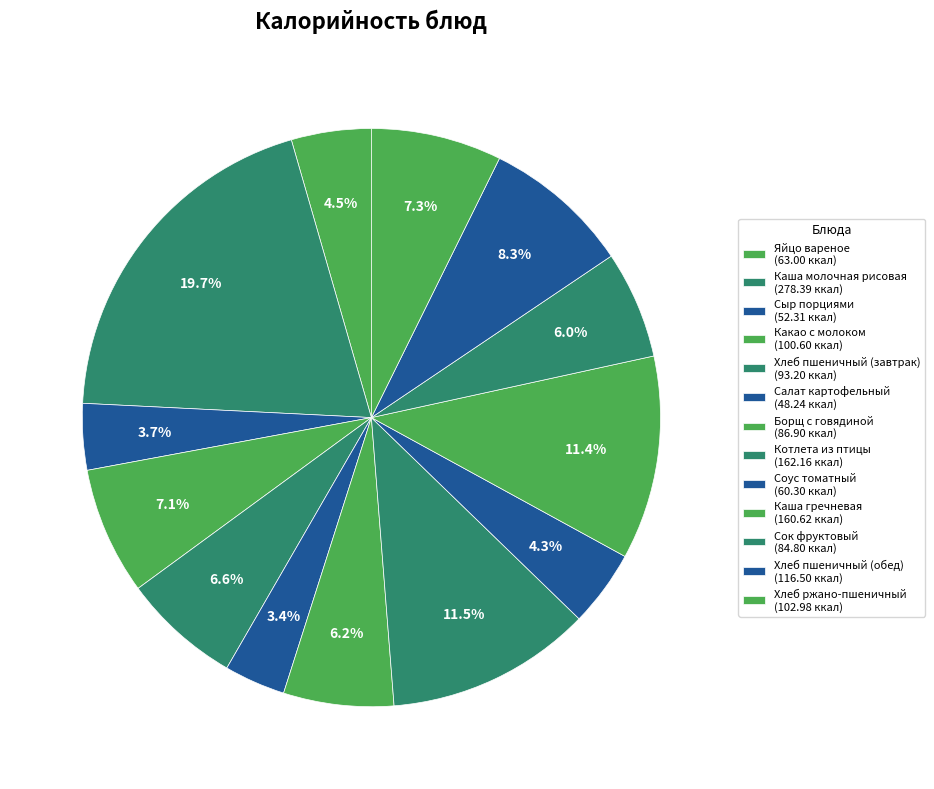

Do Хлеб пшеничный (обед) and Борщ с говядиной together represent more than half of the pie?

No